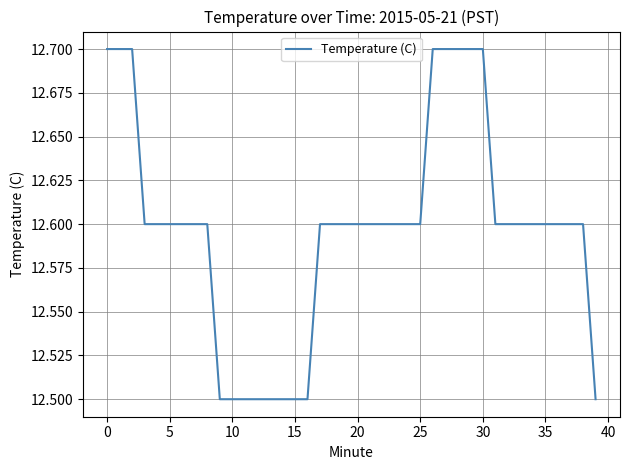

What is the smallest value displayed?

12.5